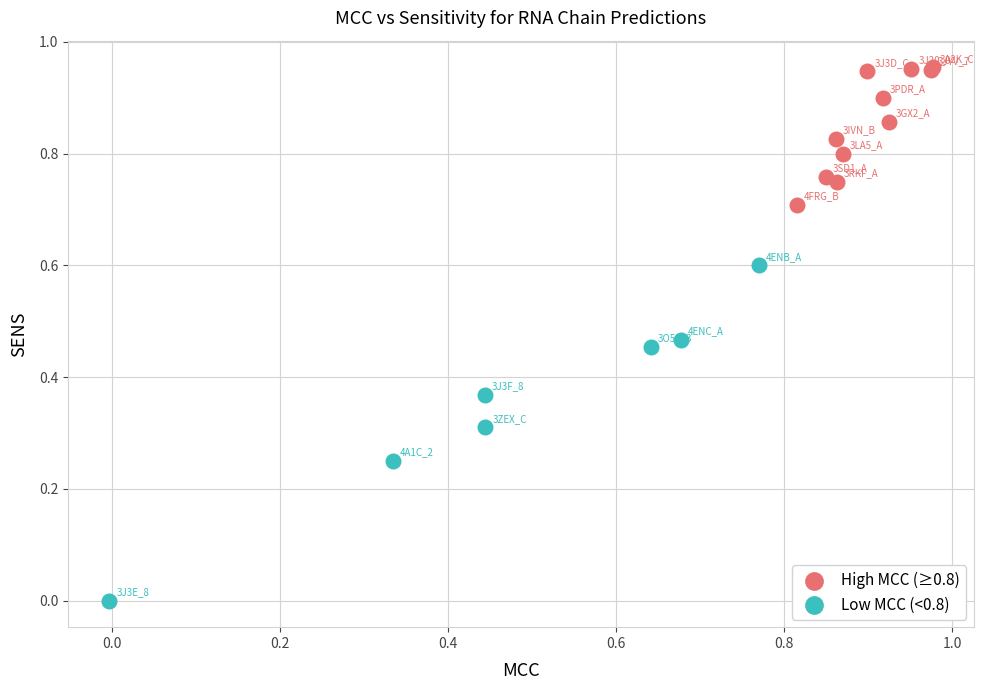

What are all the series names shown in the legend?

High MCC (≥0.8), Low MCC (<0.8)